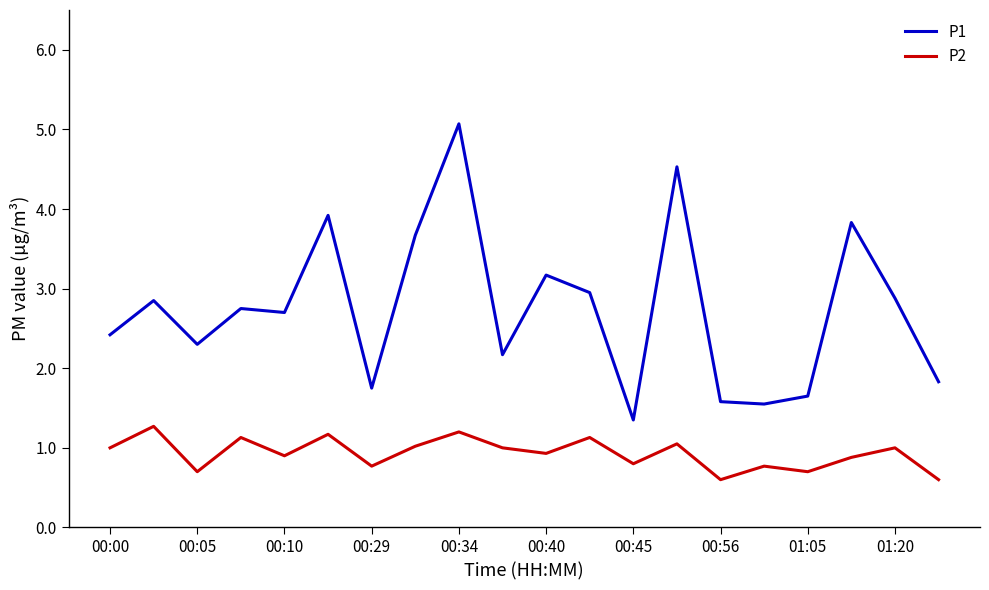

What are all the series names shown in the legend?

P1, P2